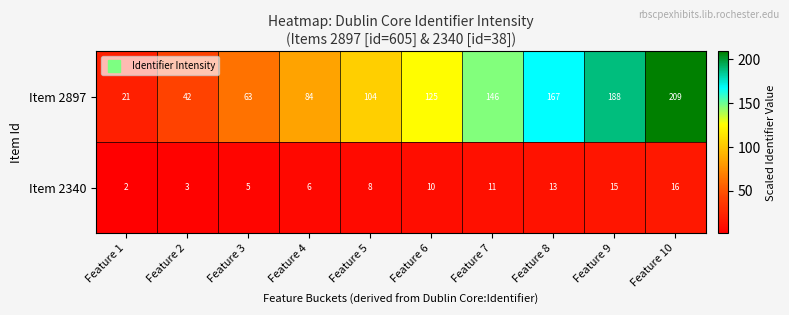

What is the sum of all Item 2897 values?

1149